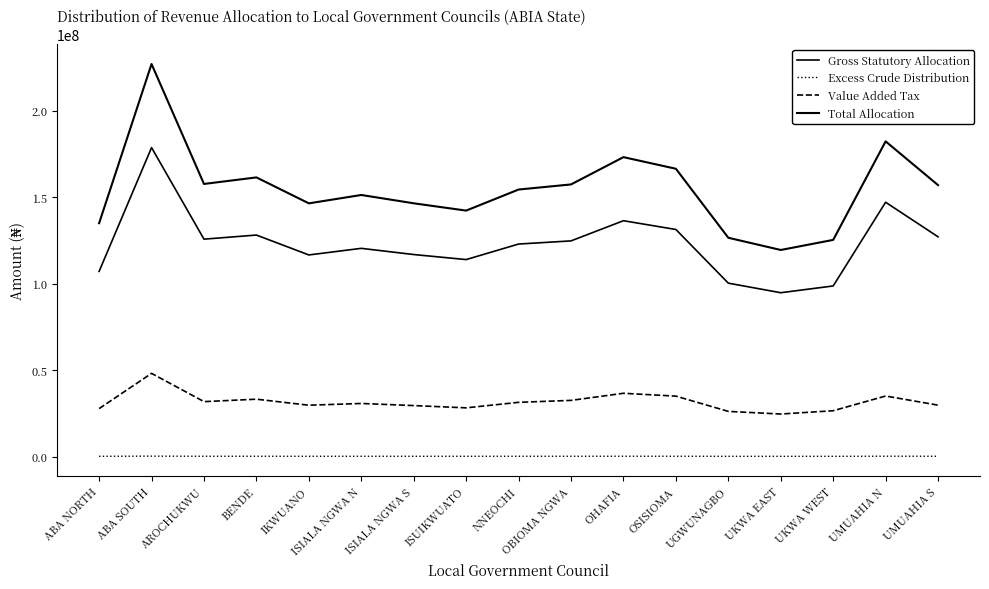

Is this an area chart (filled region under the line)?

No